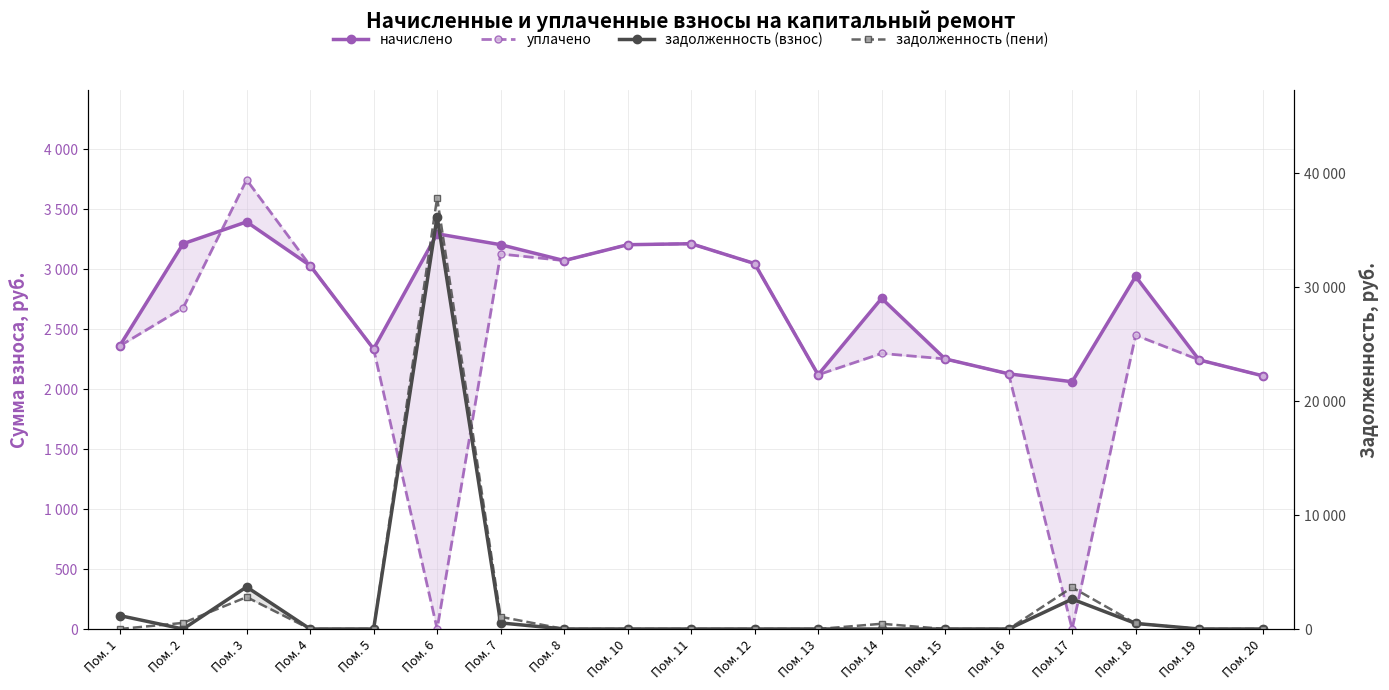

How many times do задолженность (взнос) and уплачено cross each other?

4